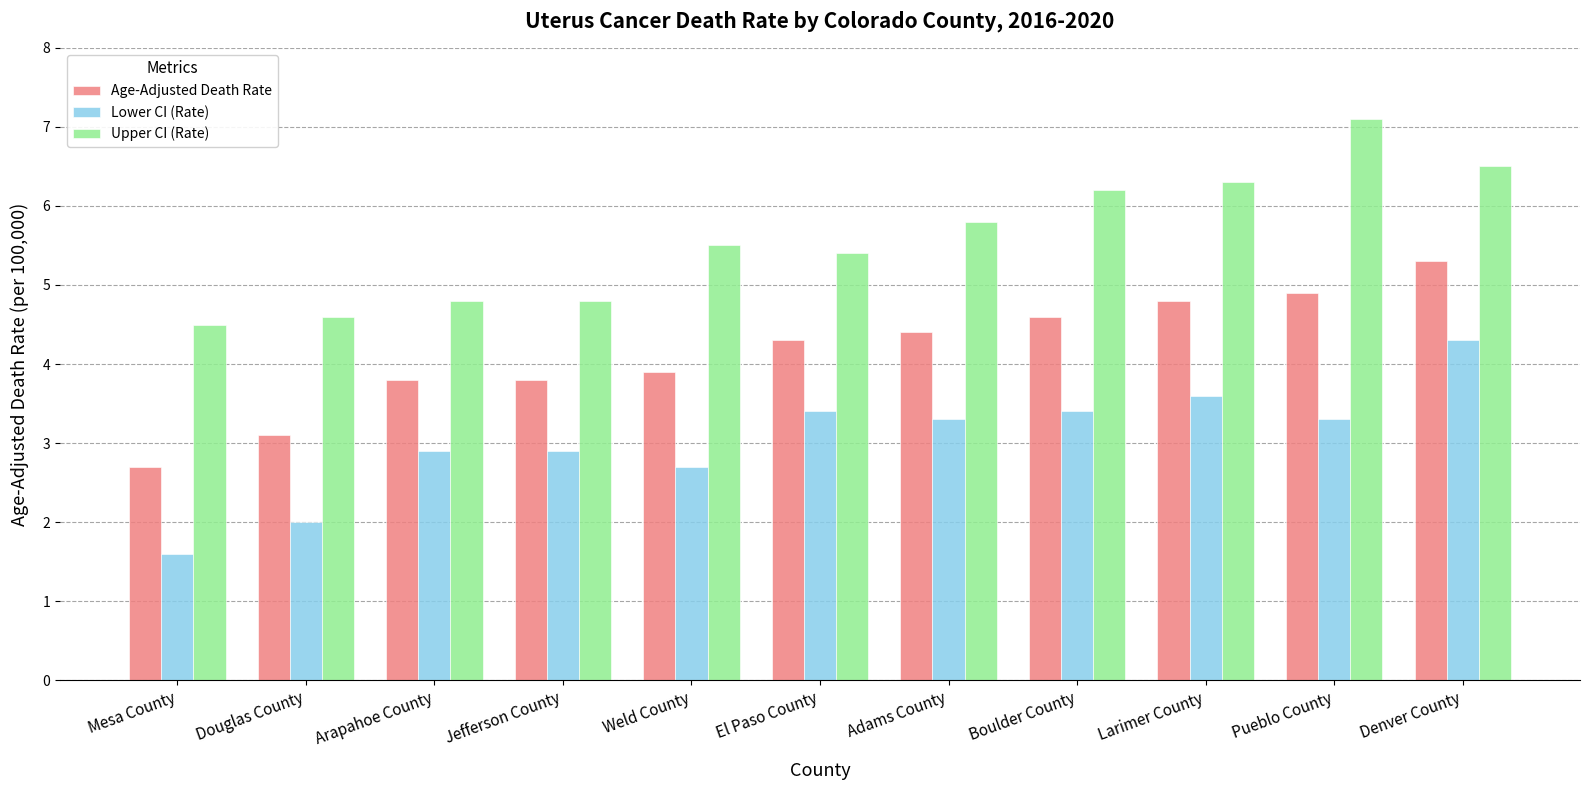

How many groups of bars are there?

11